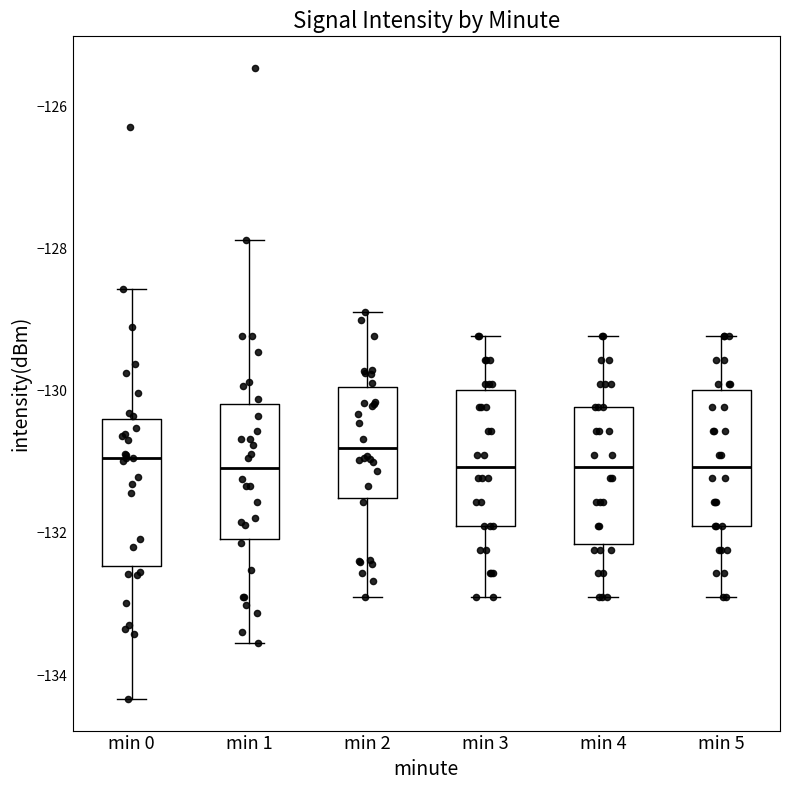

Where does the upper whisker of the box for min 3 end on the y-axis? The values are not printed on the chart, so give them approximately, as read against the axis.

-129.2